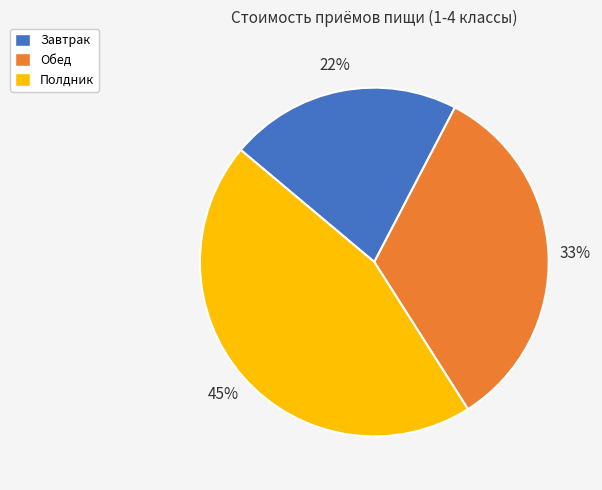

Which has a higher value, Полдник or Обед?

Полдник